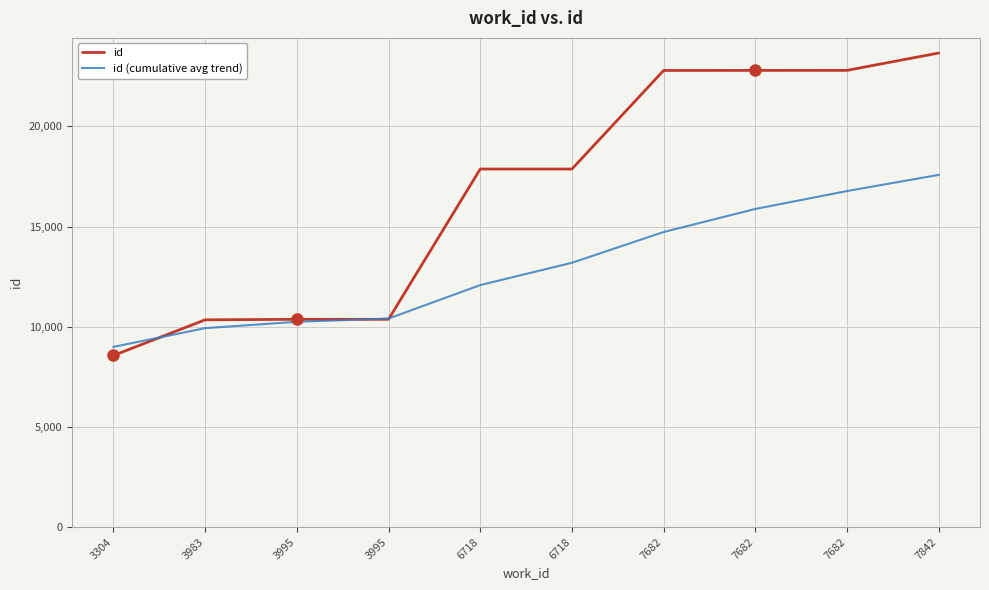

What is the approximate value of id (cumulative avg trend) at 6718?

12082